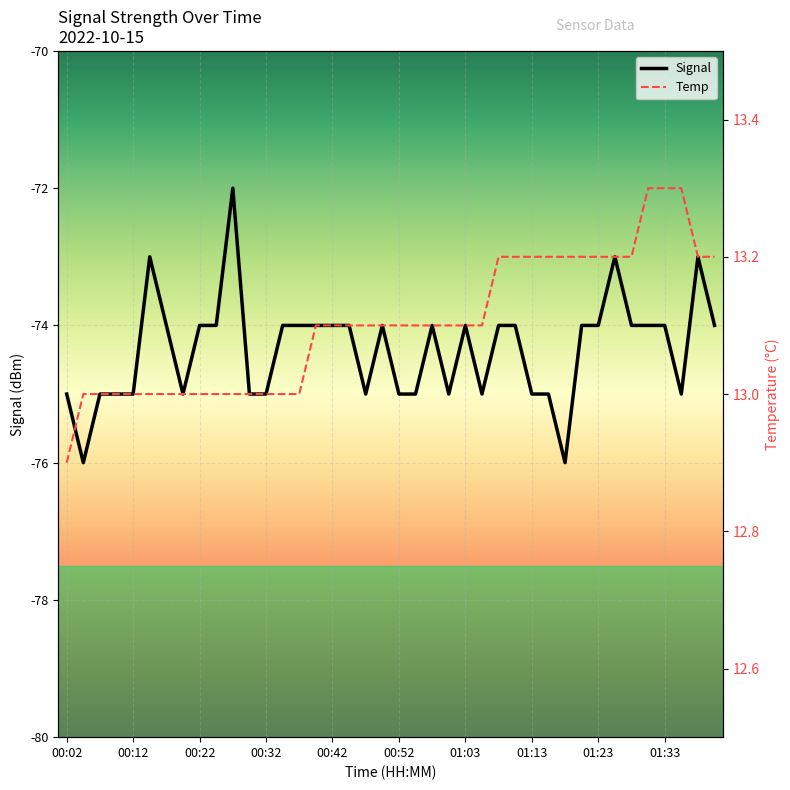

How many data points in Temp are above 13?

25